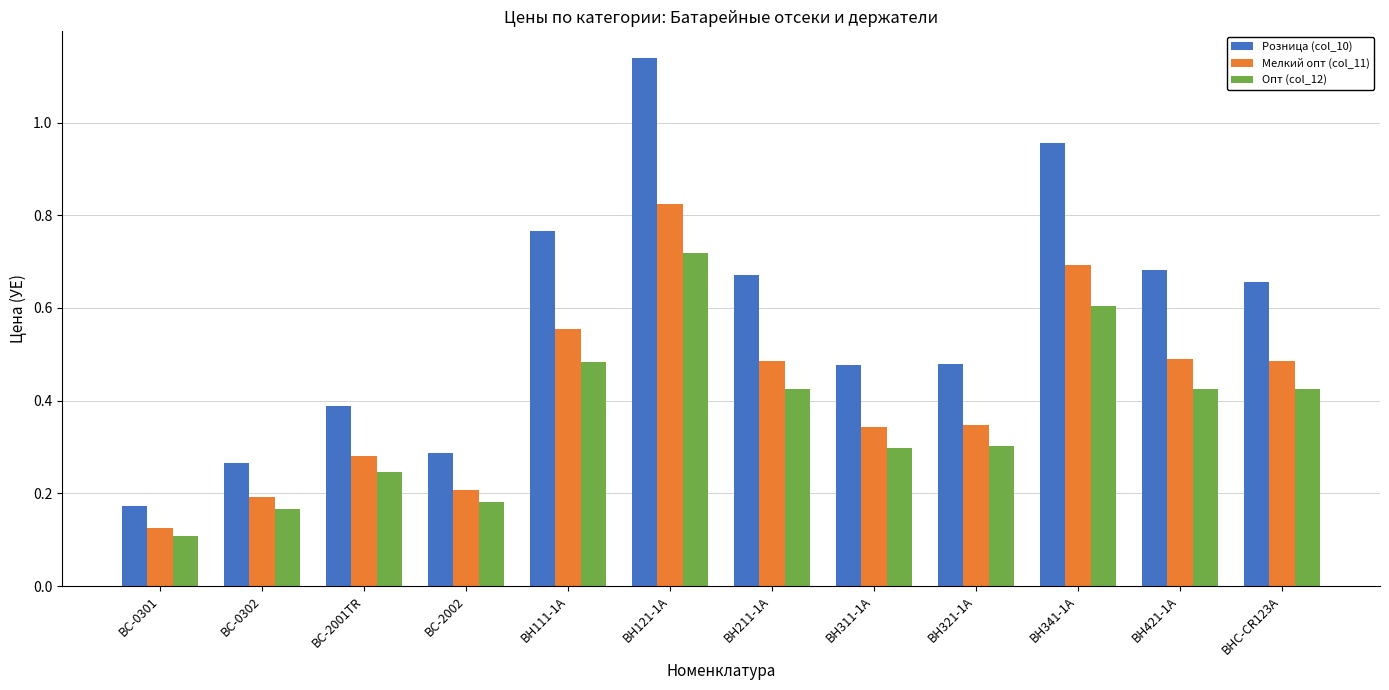

Is it true that Розница (col_10) equals 1.4 at BH341-1A?

False